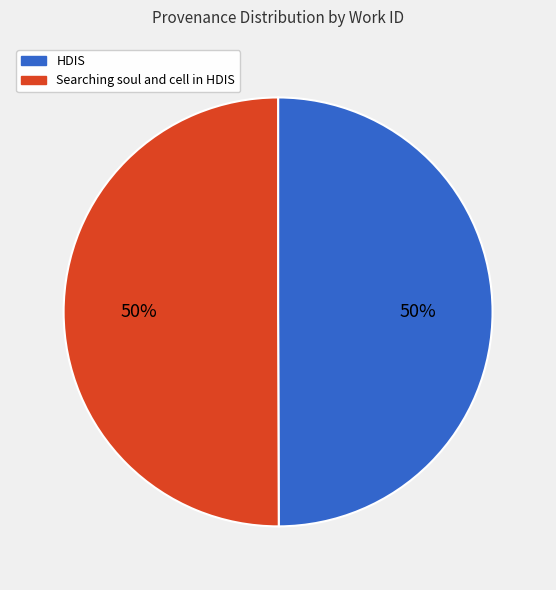

True or false: HDIS accounts for 50% of the total.

True